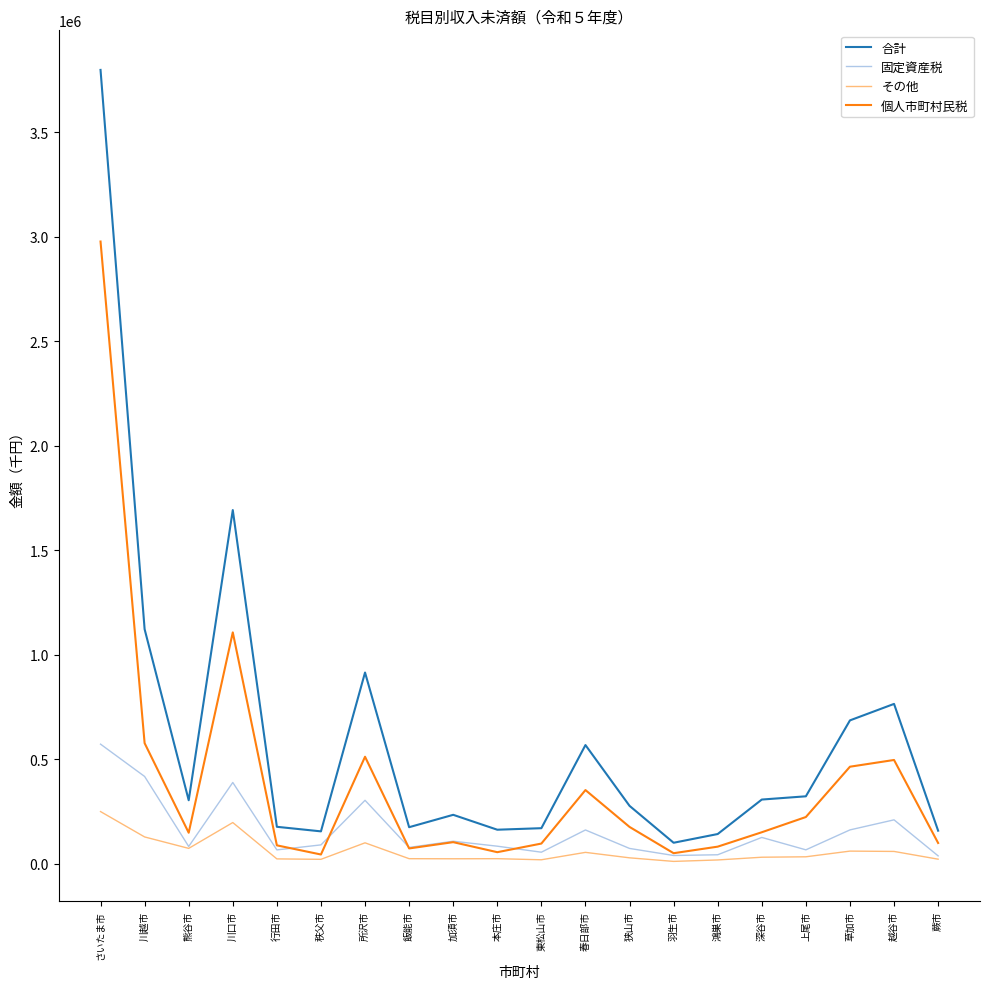

True or false: 固定資産税 has more than 2 points higher than both neighbors.

True